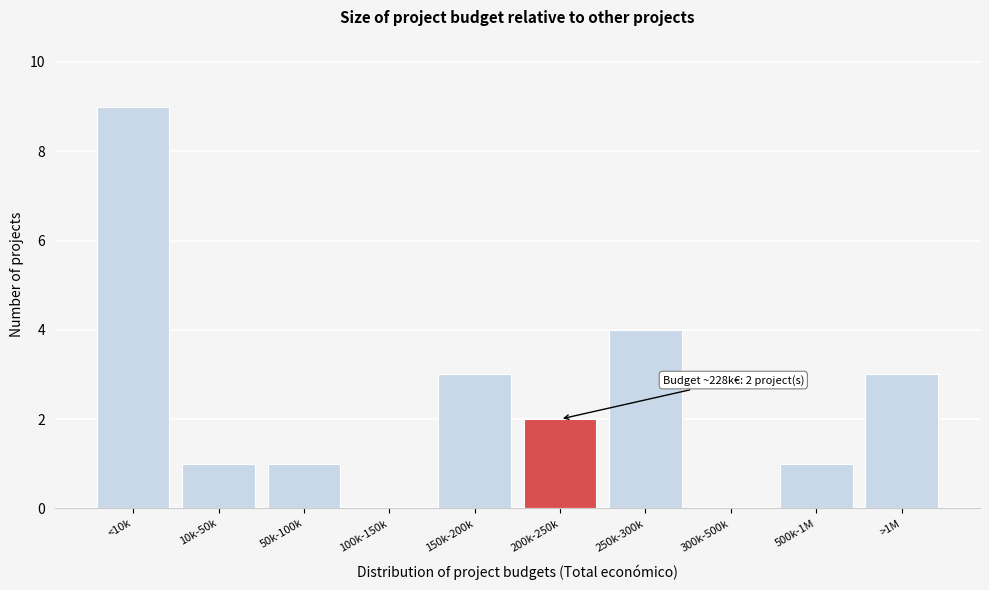

Reading left to right, transcribe all the data shown in this chart.

<10k=9	10k-50k=1	50k-100k=1	100k-150k=0	150k-200k=3	200k-250k=2	250k-300k=4	300k-500k=0	500k-1M=1	>1M=3